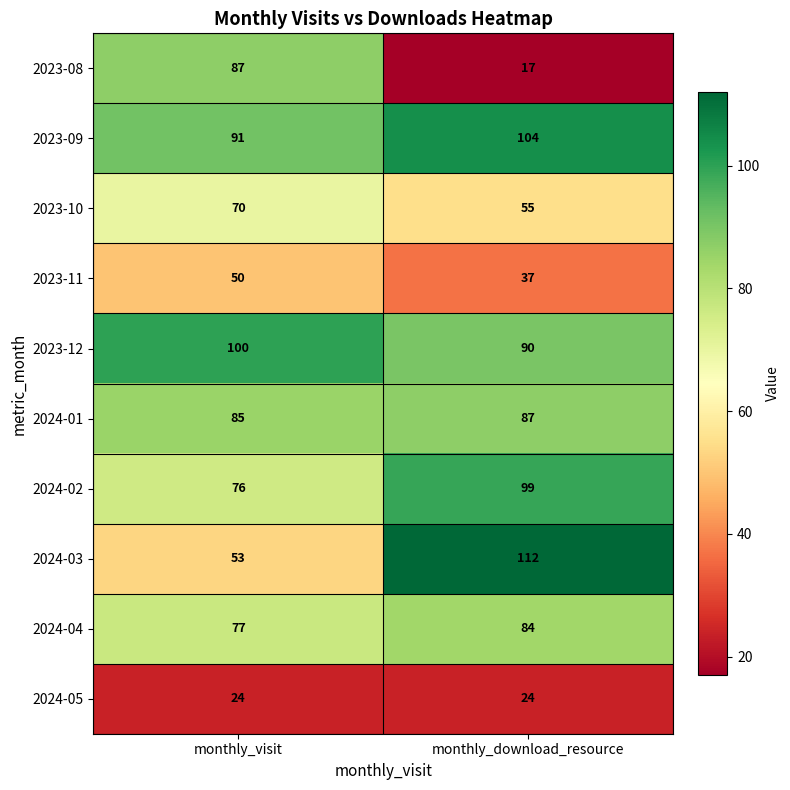

Which category has the lowest value across all series?

monthly_download_resource